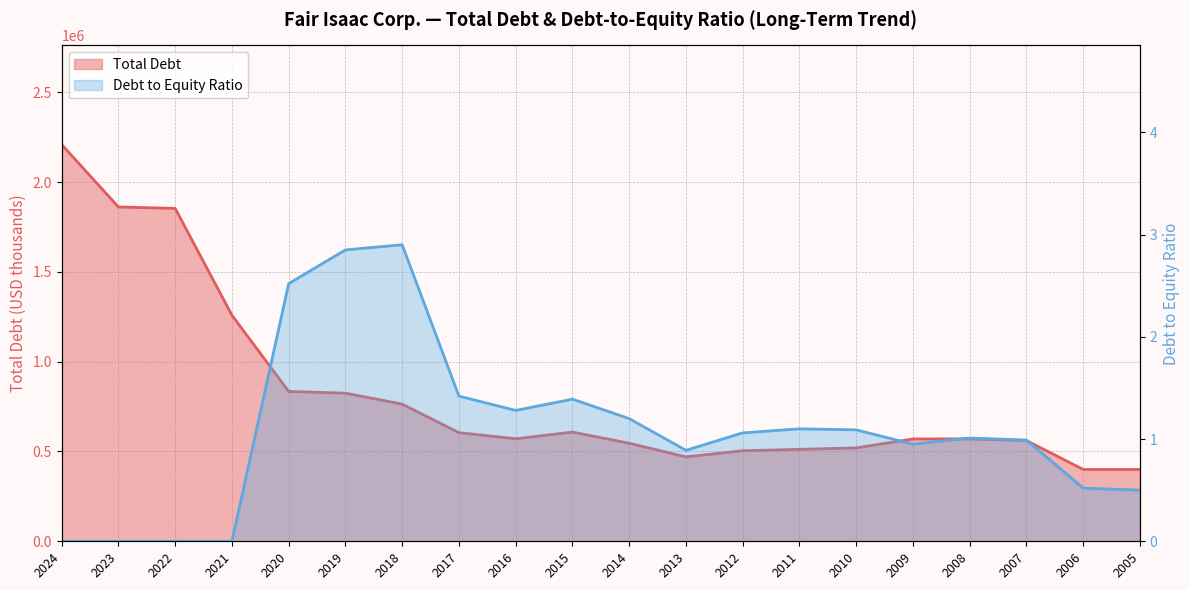

Is it true that Debt to Equity Ratio equals 0.8 at 2016?

False